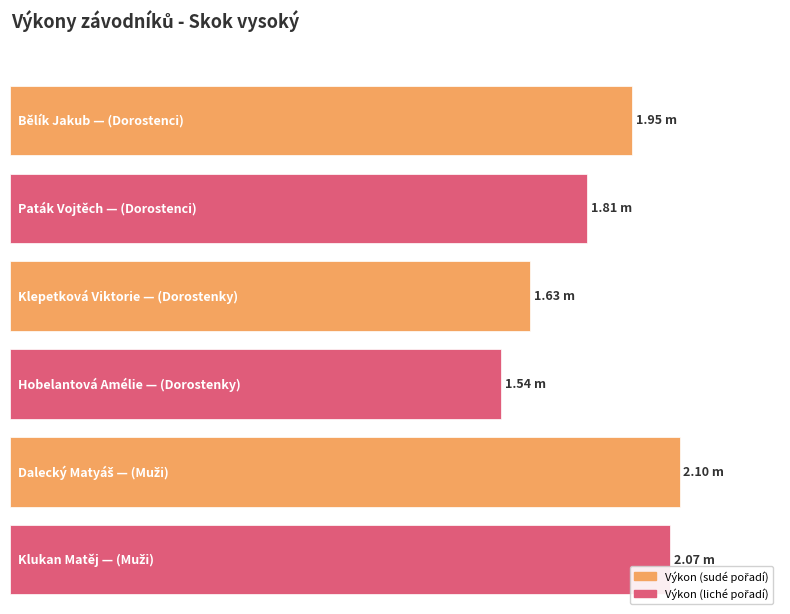

Does the chart contain stacked bars?

No